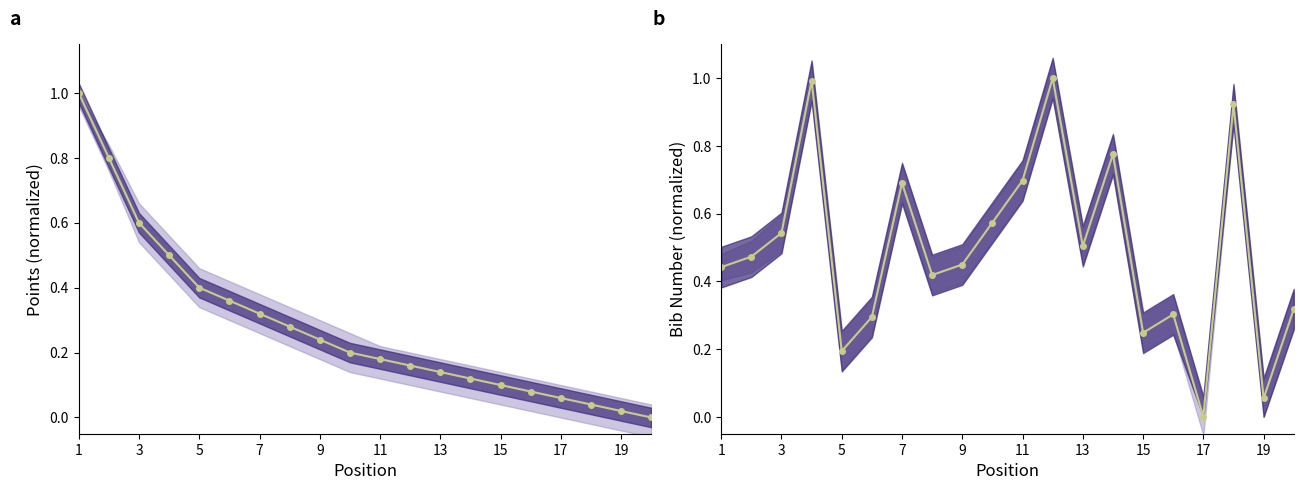

List the series in order of their overall mean, highest first.

Num, Pts